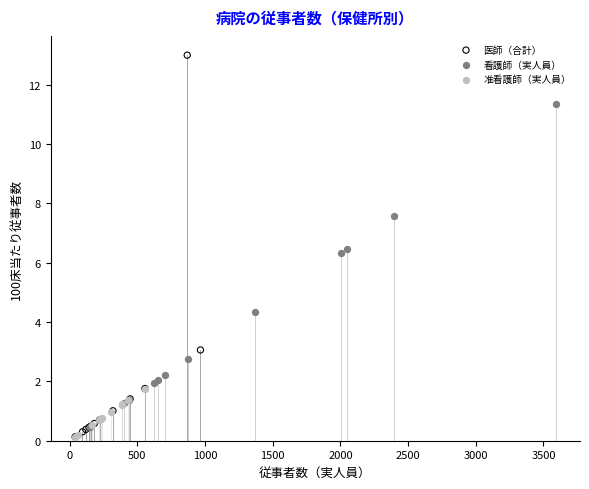

Which series has the widest spread of Y values?

医師（合計）